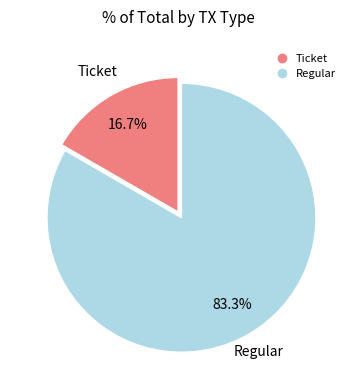

Is the sum of Ticket and Regular greater than half?

Yes